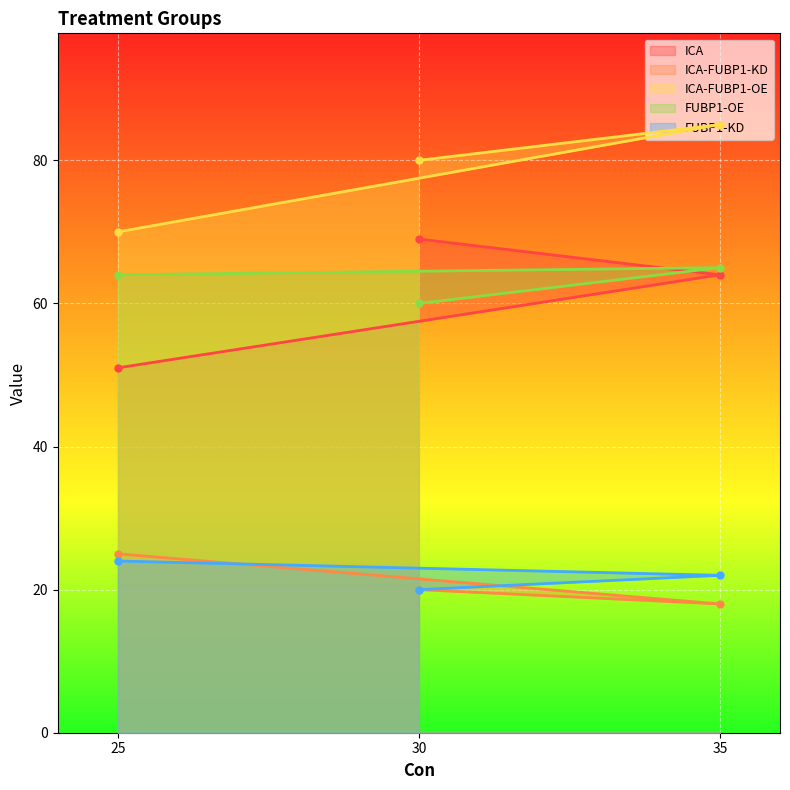

What is the lowest value of the ICA series?

51